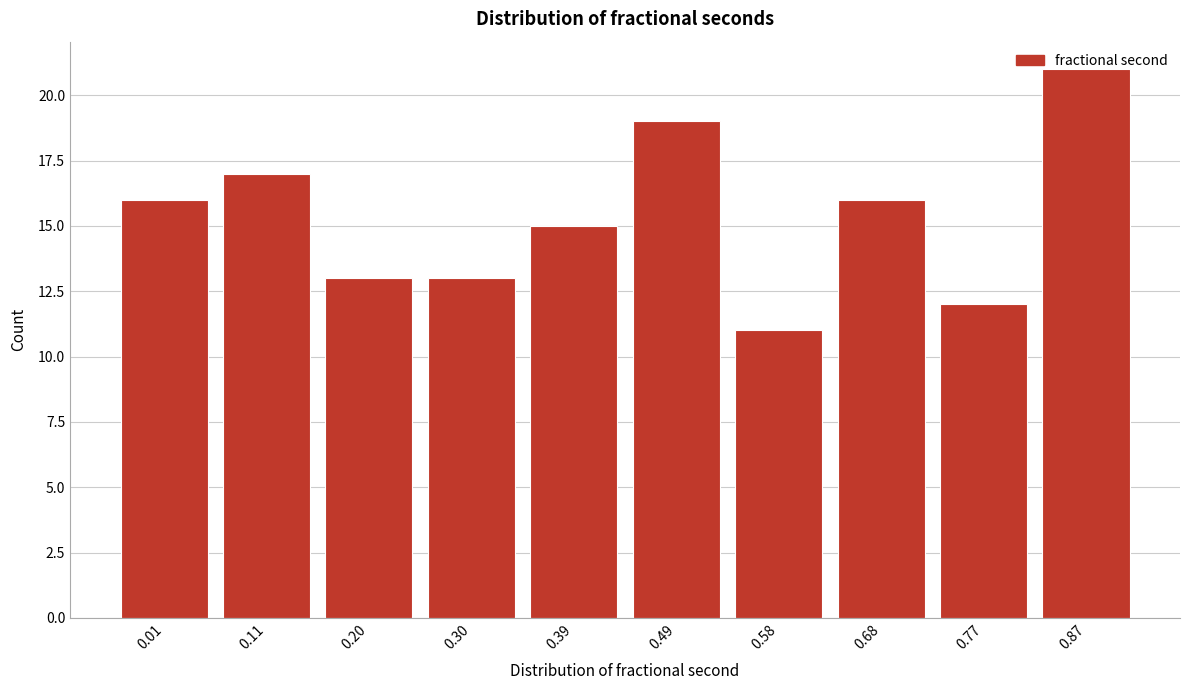

Which label corresponds to the largest value in the chart?

0.87